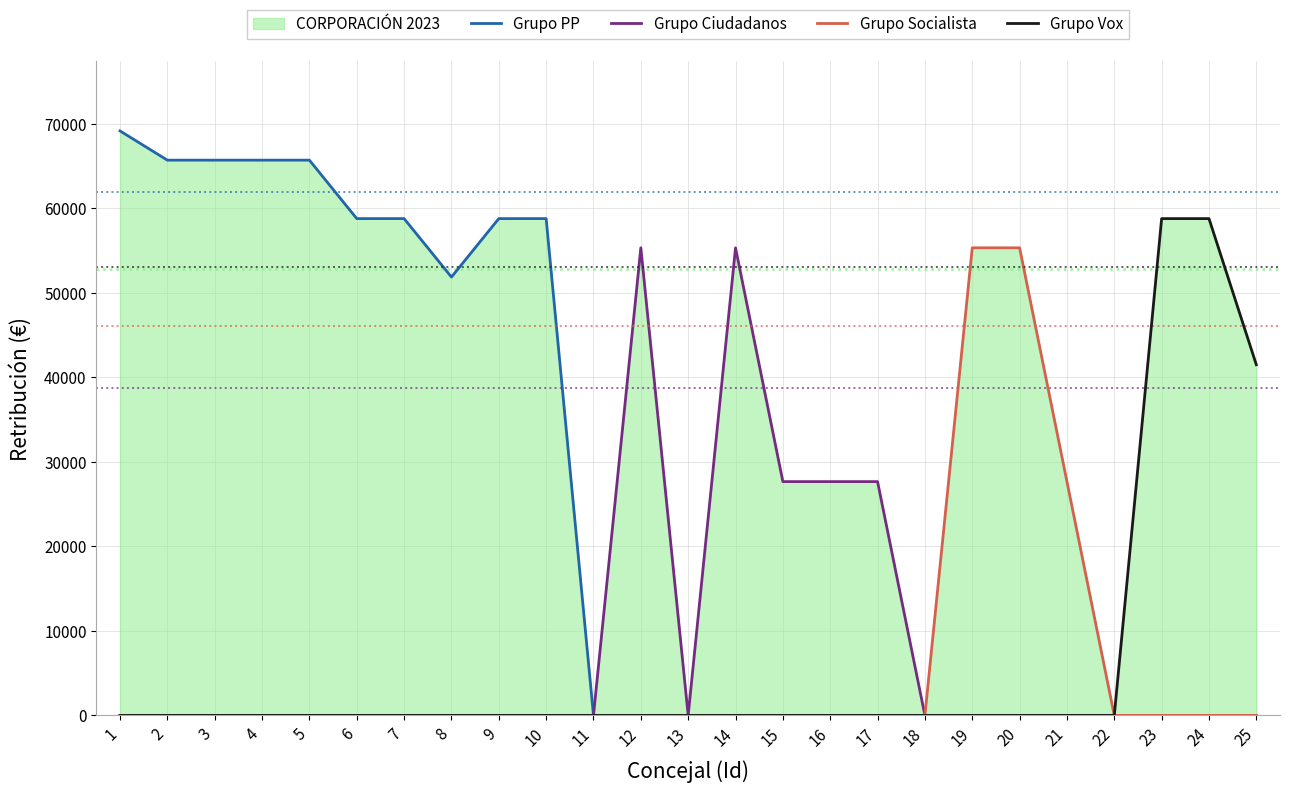

Rank the series at 21 from highest to lowest value.

Grupo Socialista, Grupo PP, Grupo Ciudadanos, Grupo Vox